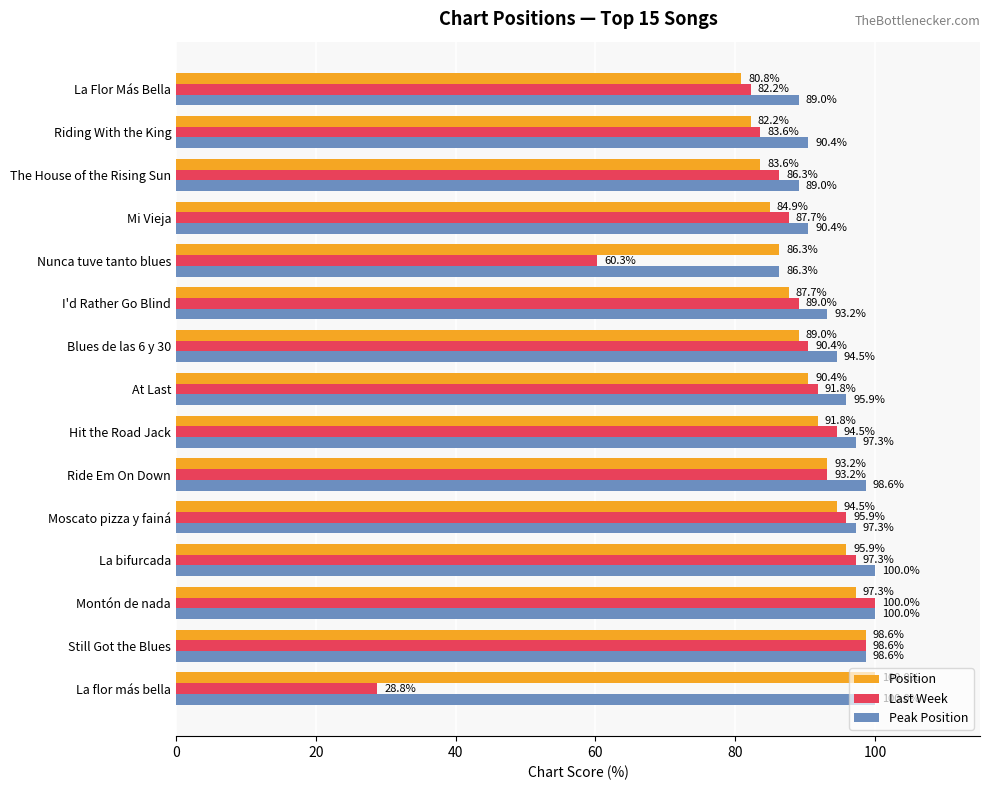

List the series in order of their overall mean, highest first.

Peak Position, Position, Last Week